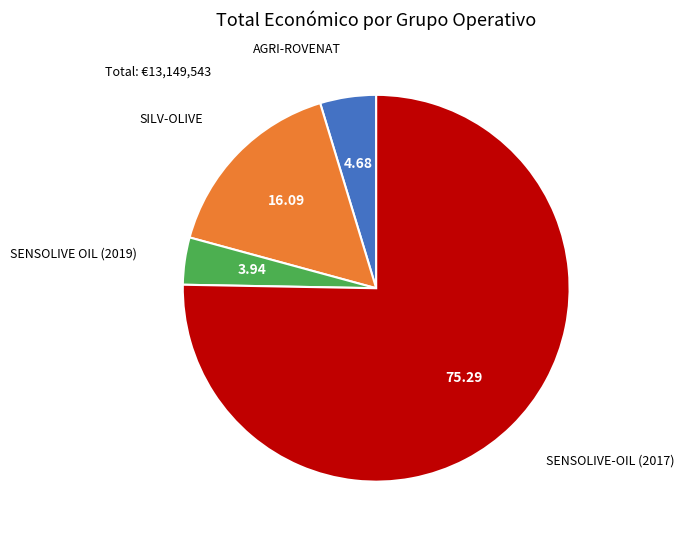

Combined, do AGRI-ROVENAT and SILV-OLIVE account for over 50%?

No